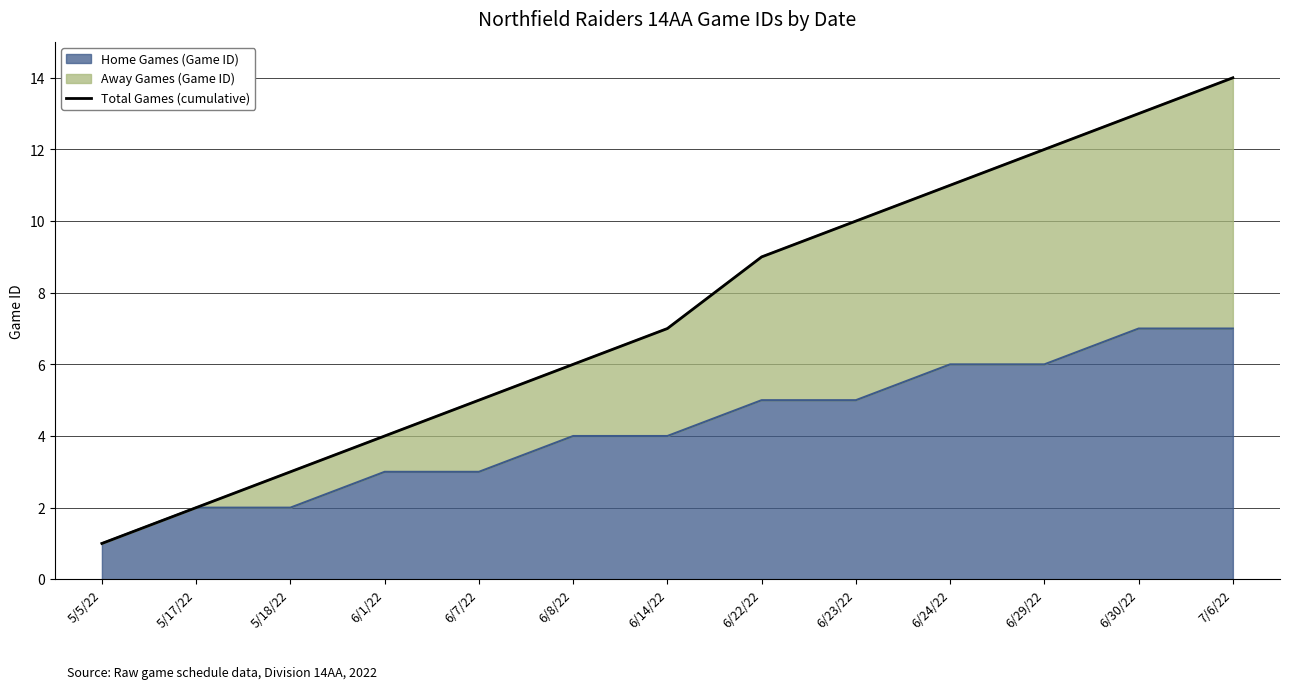

Approximately how many times larger is the value at 6/7/22 compared to 6/1/22?

1.2